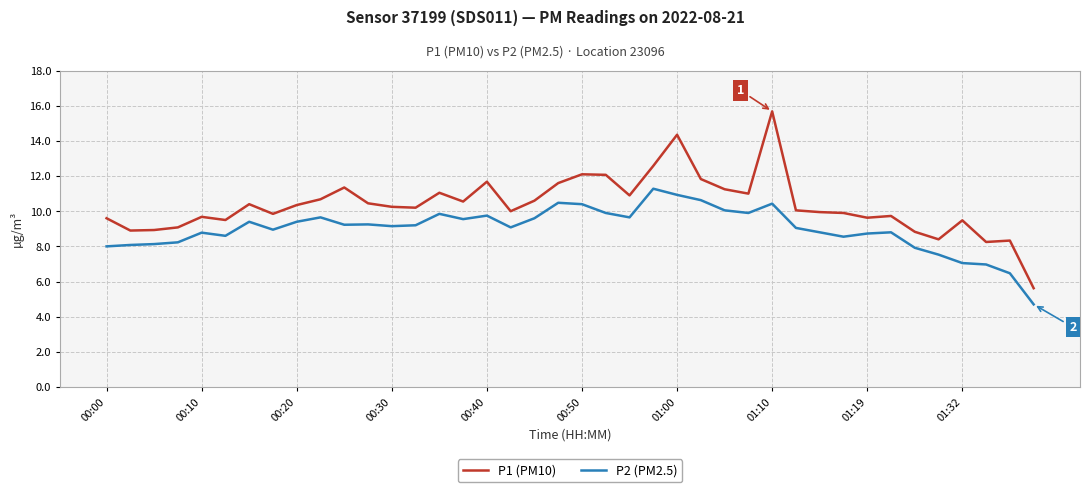

What is the lowest value of the P2 (PM2.5) series?

4.7